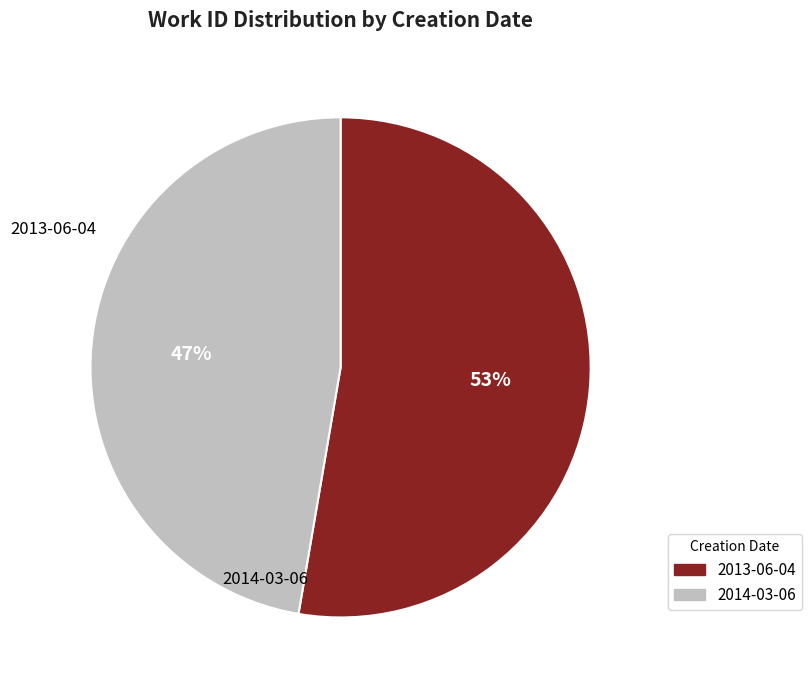

Is it true that 2014-03-06 is 39% of the pie?

False